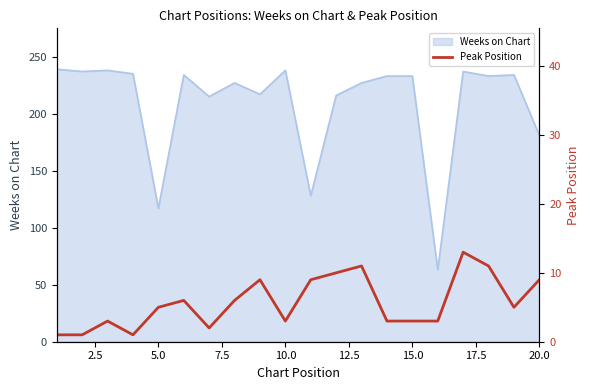

What is the minimum value for Weeks on Chart?

63